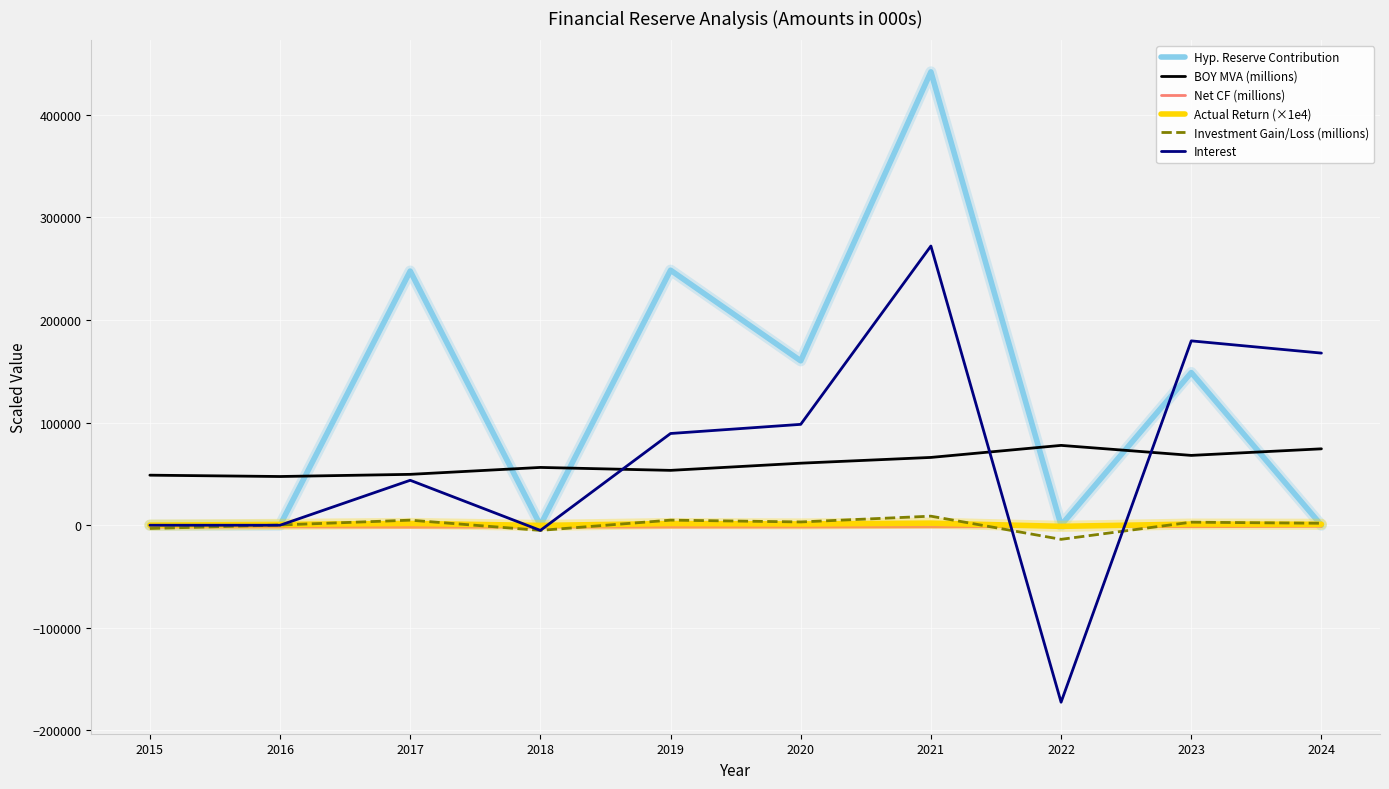

At which category does Hyp. Reserve Contribution reach its first local peak?

2017